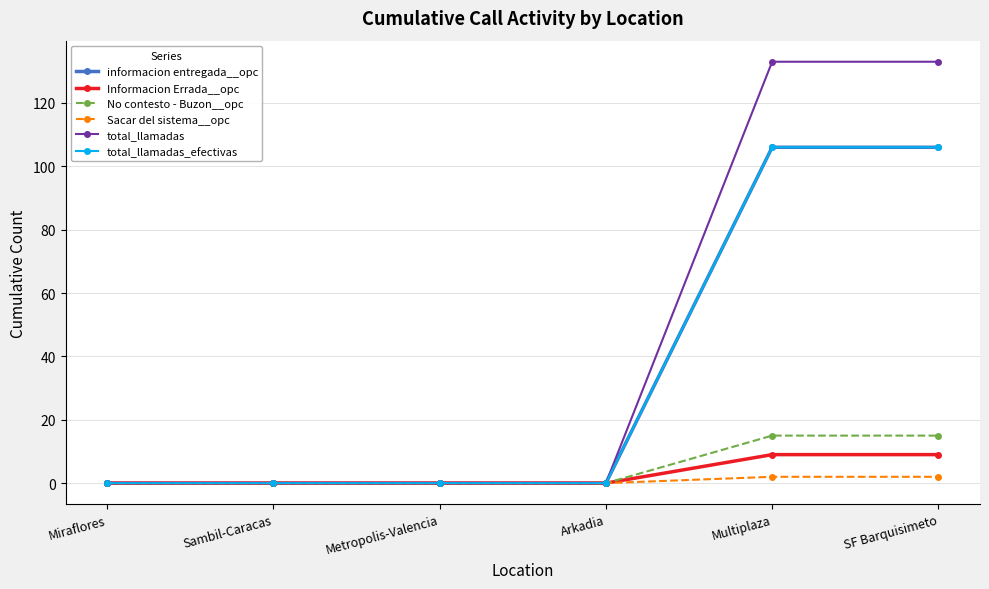

Does the chart have visible grid lines?

Yes